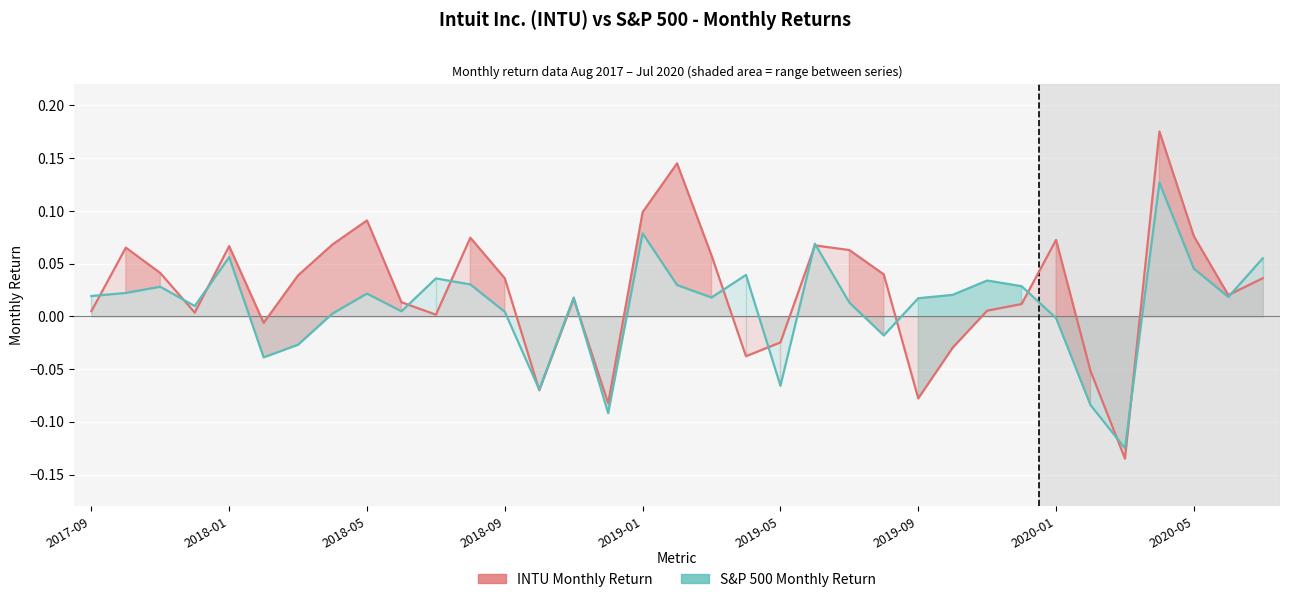

What are all the series names shown in the legend?

INTU Monthly Return, S&P 500 Monthly Return